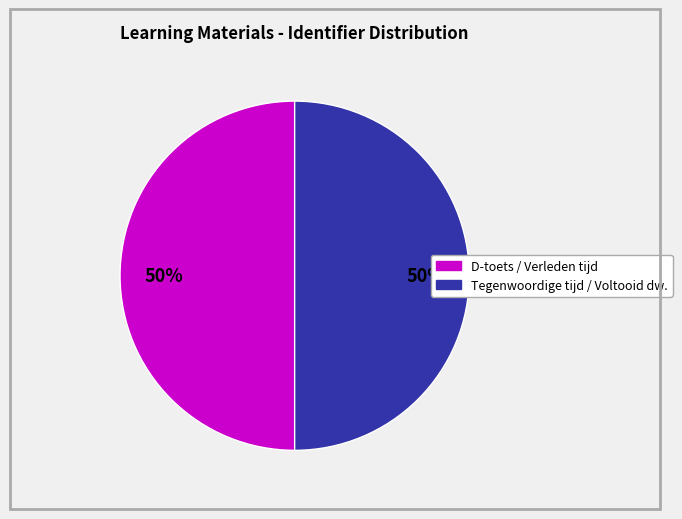

To the nearest percent, what is the average slice percentage?

50%